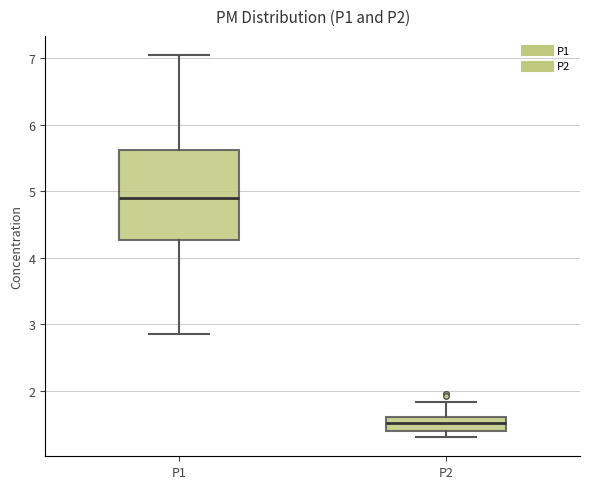

Comparing the boxes themselves (not the whiskers), which one is the tallest?

P1